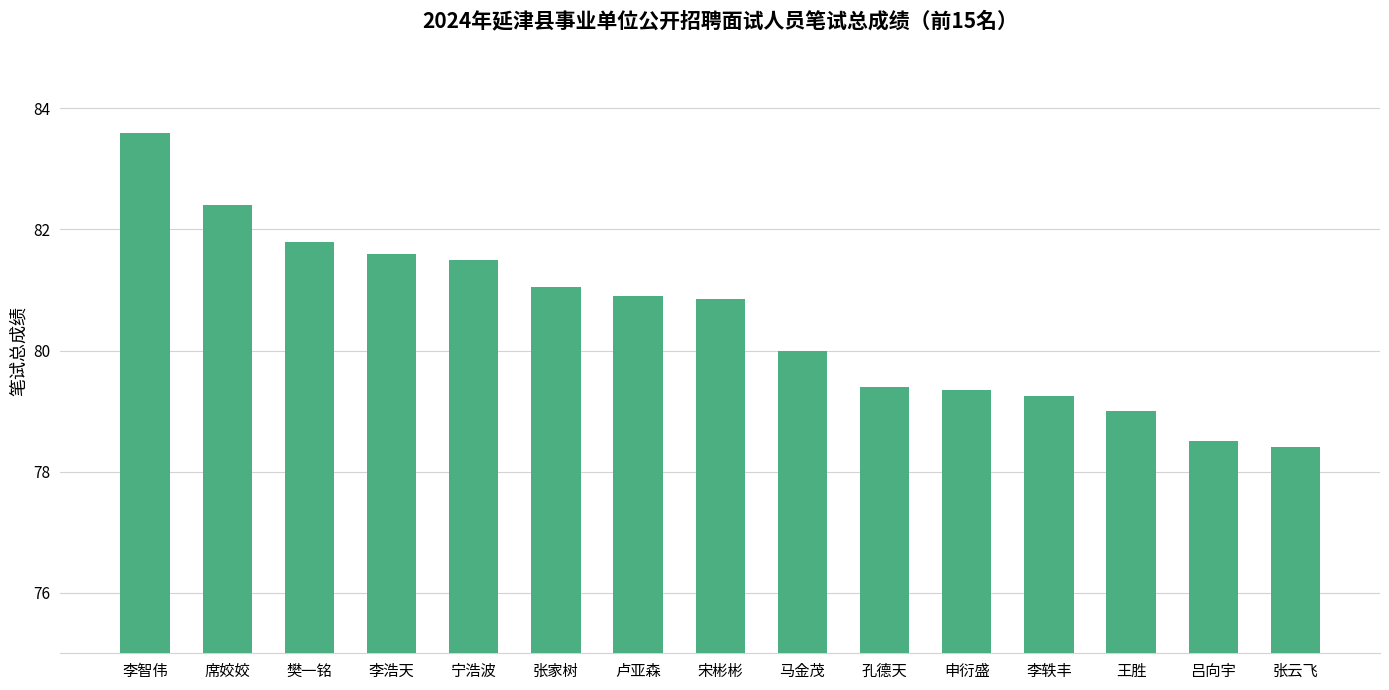

What is the difference between the values at 张云飞 and 宁浩波?

3.1